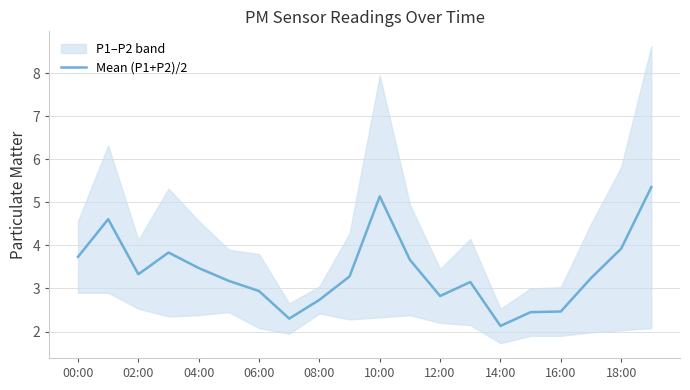

Is this an area chart (filled region under the line)?

No